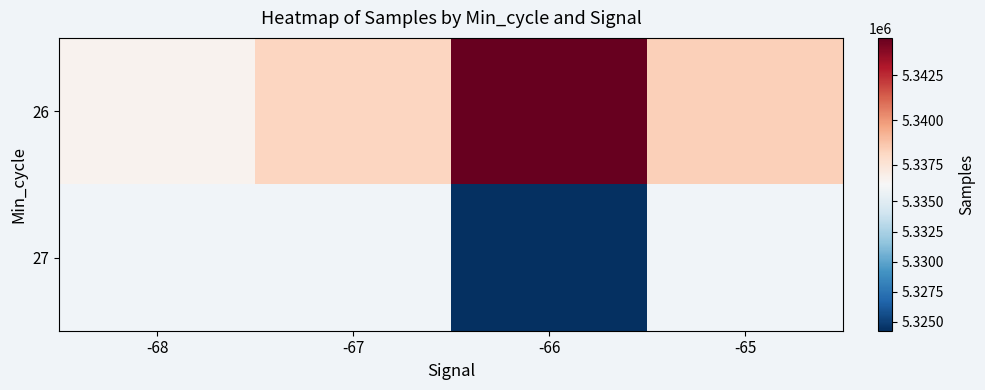

At how many categories does at least one series exceed 5334273?

4